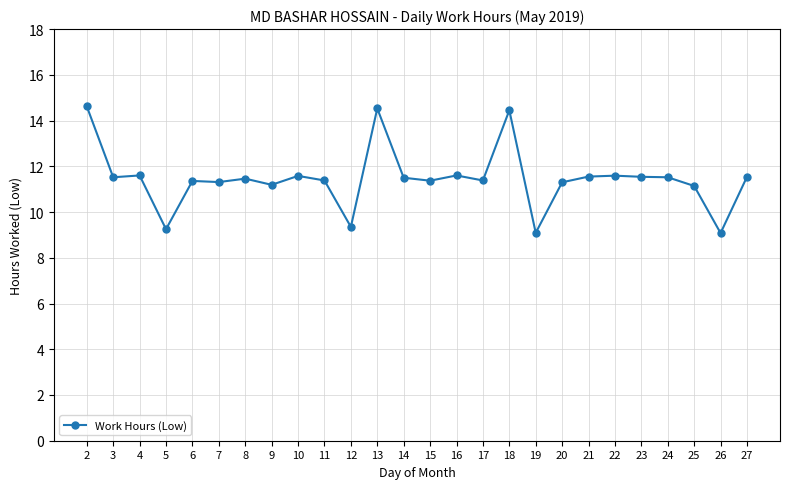

How many lines are shown in the chart?

1